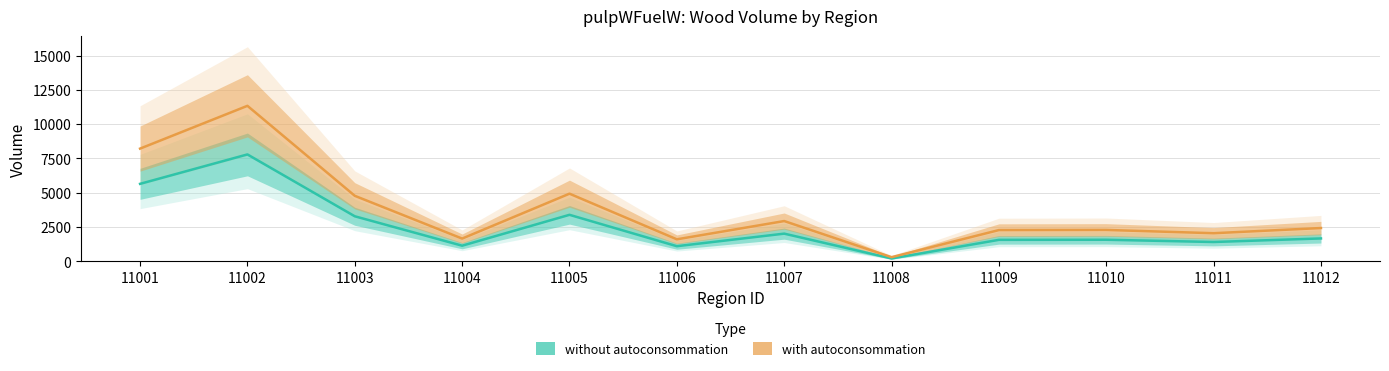

What is the total value across all series at 11007?

4953.8